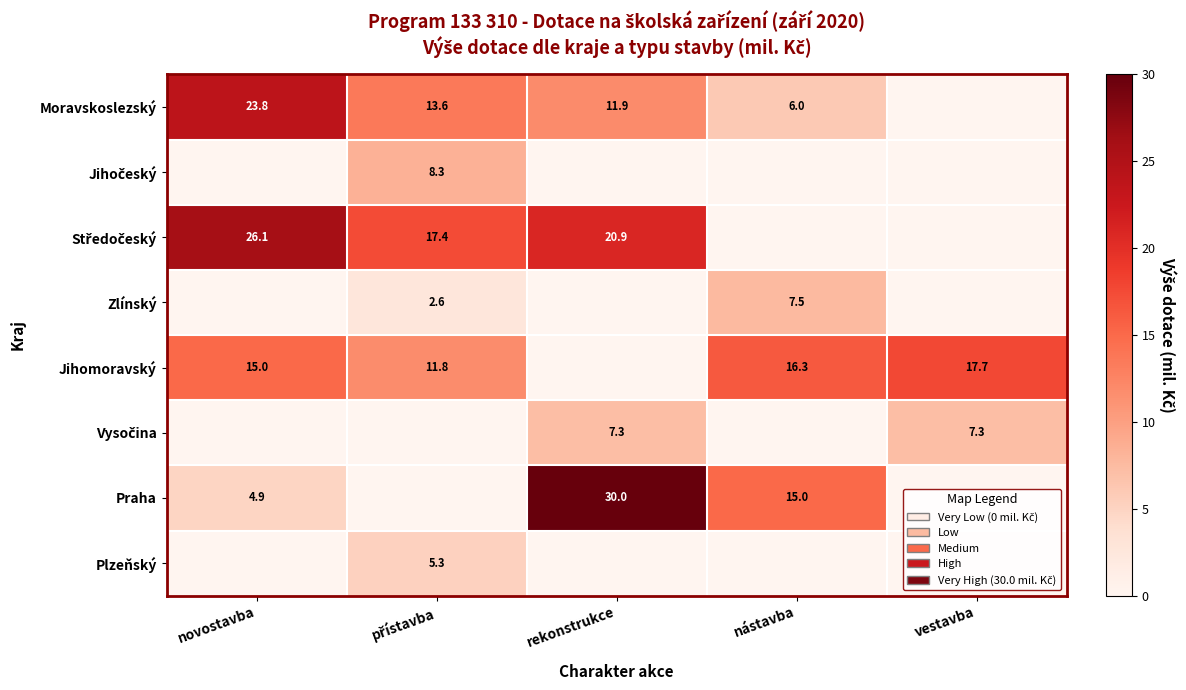

Is it true that Moravskoslezský equals 23.8 at novostavba?

True